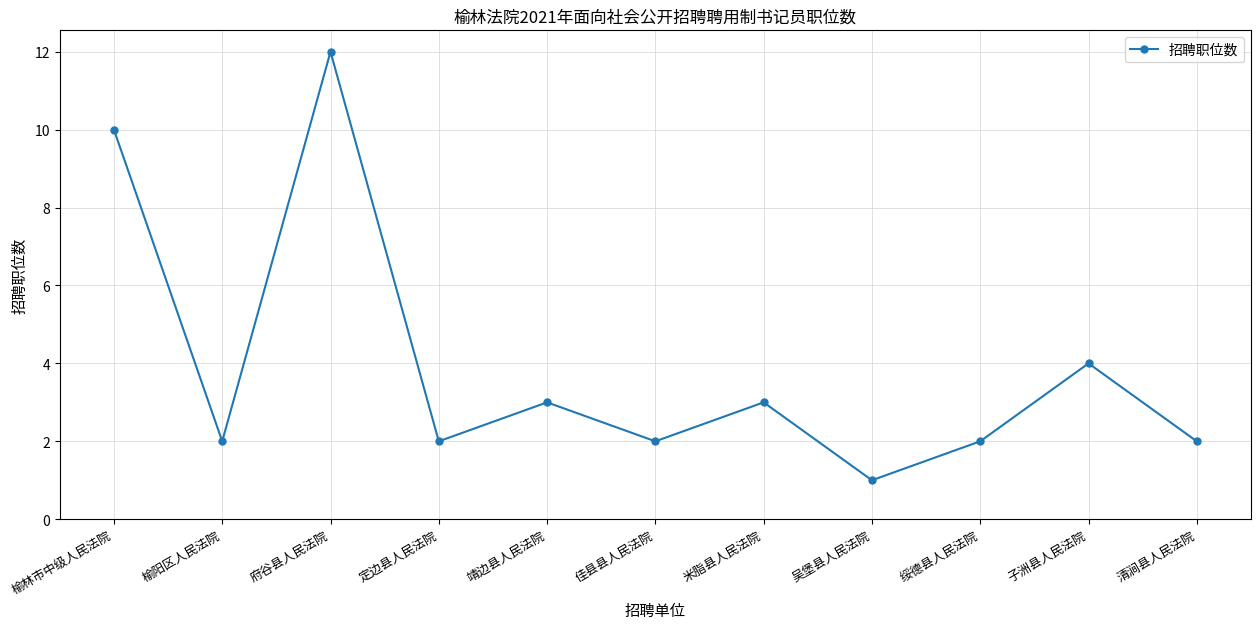

How many lines are shown in the chart?

1